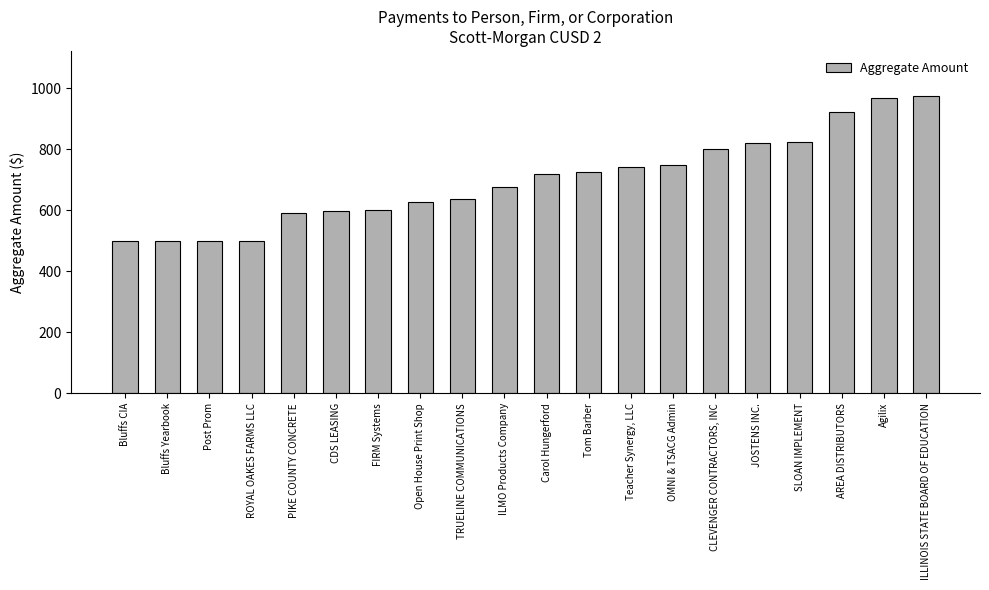

What is the difference between the maximum and minimum values?

476.0